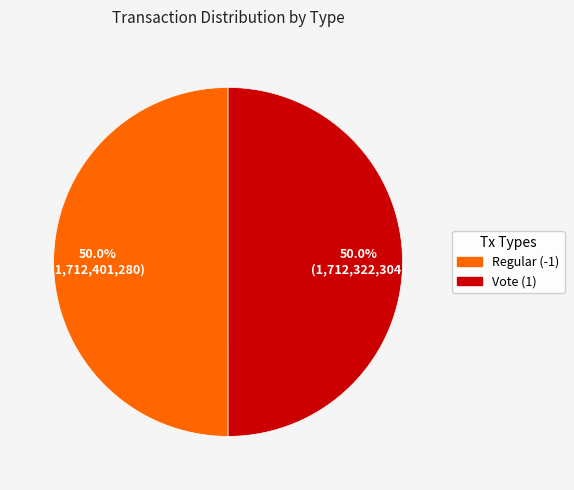

What portion of the pie excludes Vote (1)?

50.0%